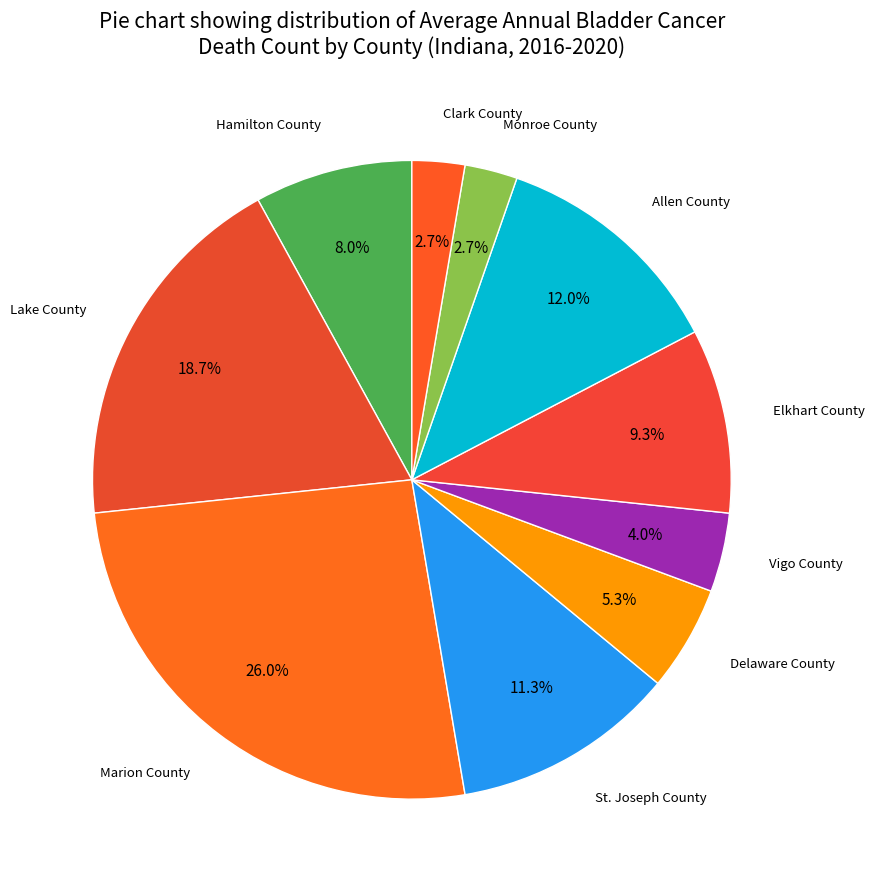

How many slices are in this pie chart?

10